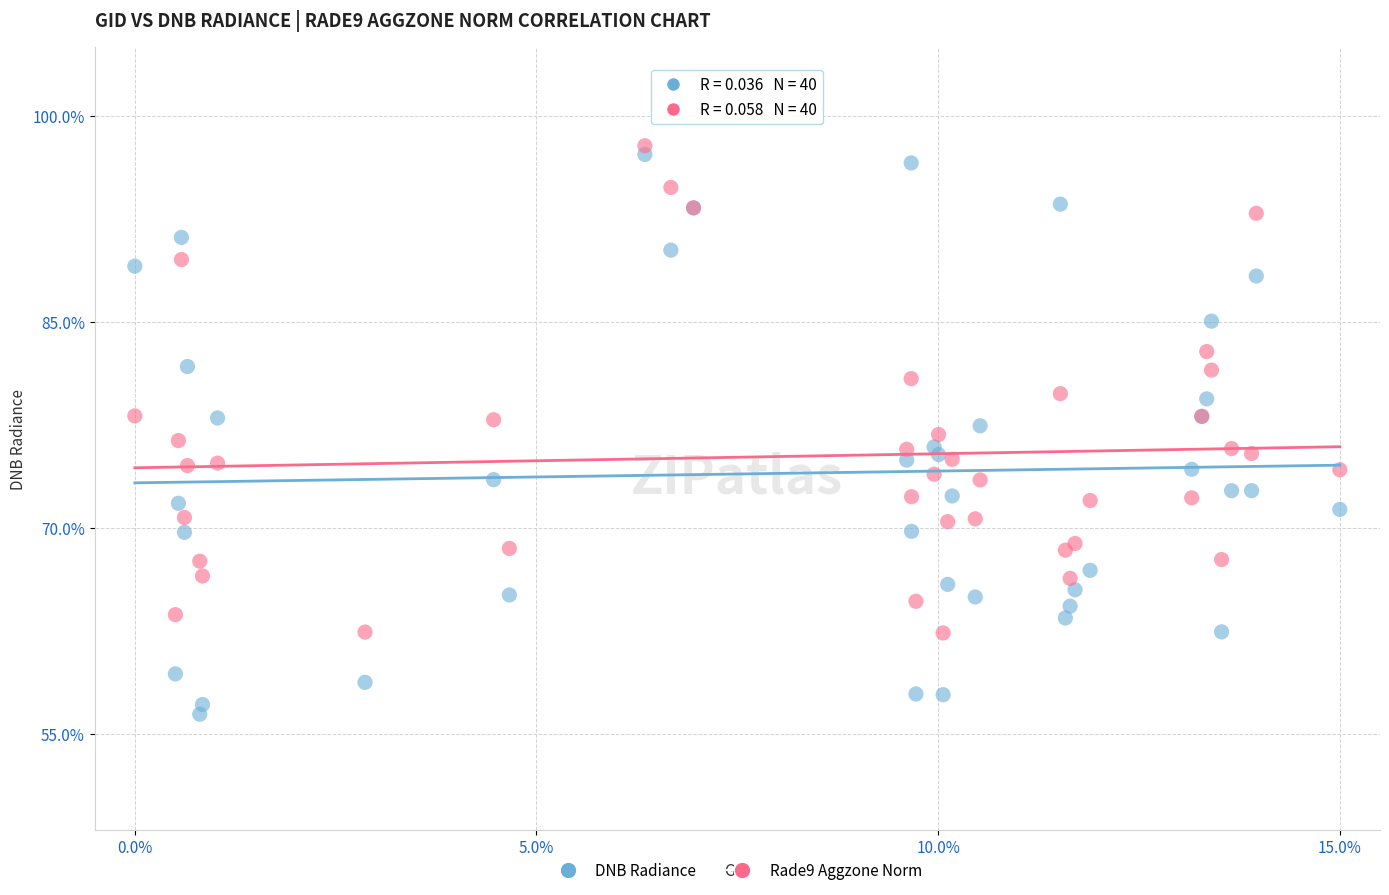

Which series has the largest Y range (max minus min)?

DNB Radiance